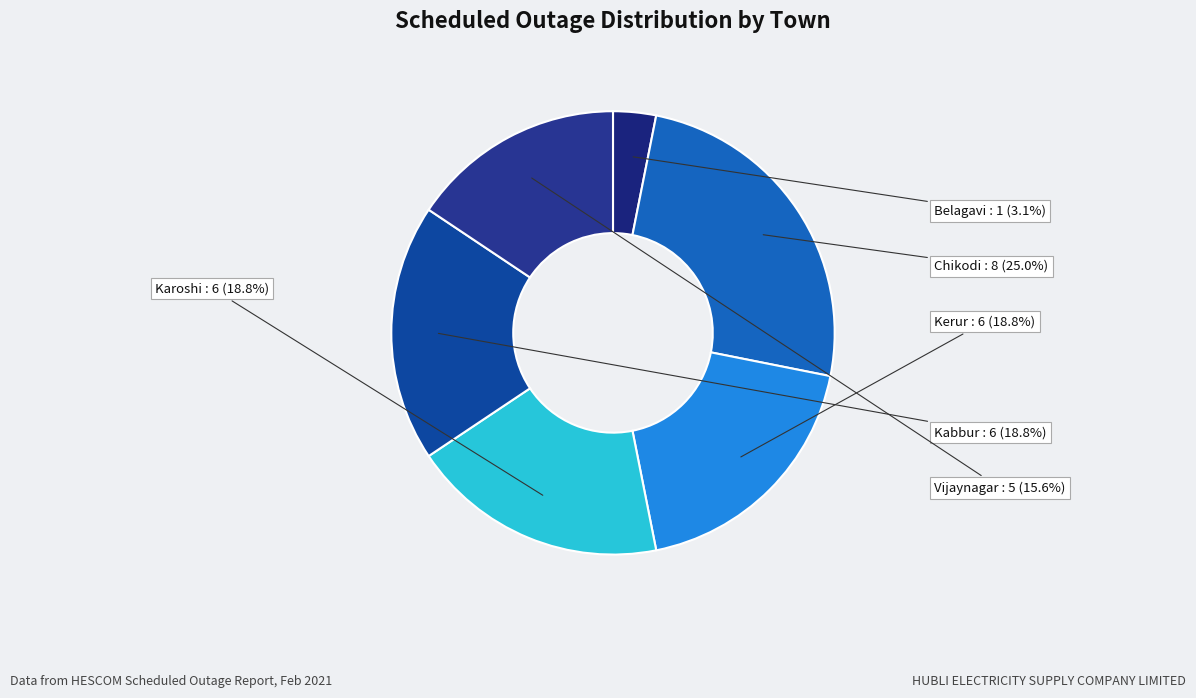

Which has a higher value, Kabbur or Vijaynagar?

Kabbur